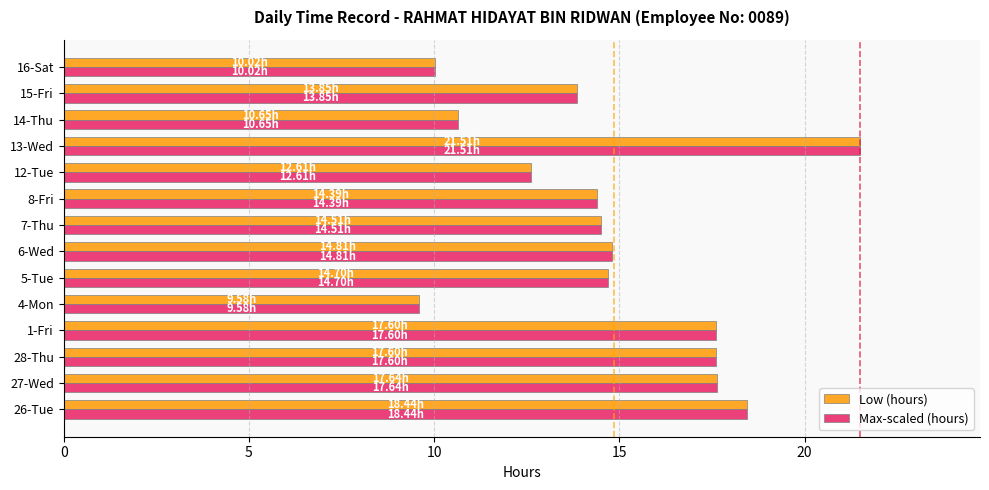

At how many categories does at least one series exceed 14?

9